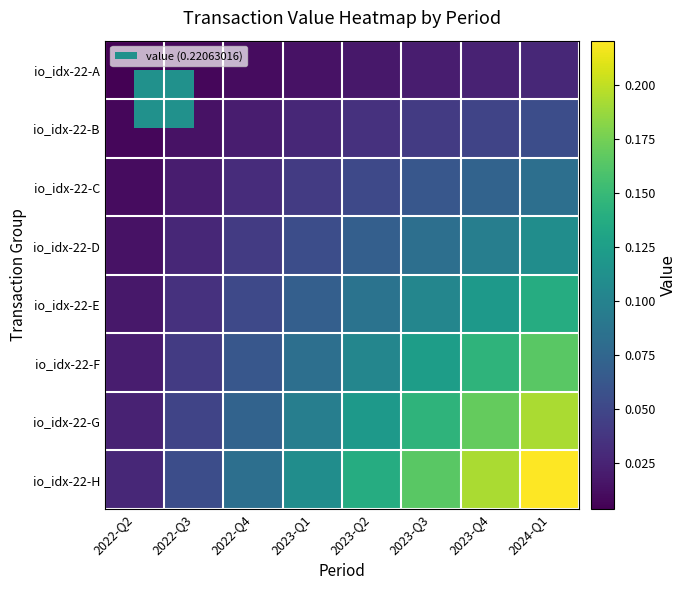

What is the spread (max minus min) of values at 2023-Q2?

0.1